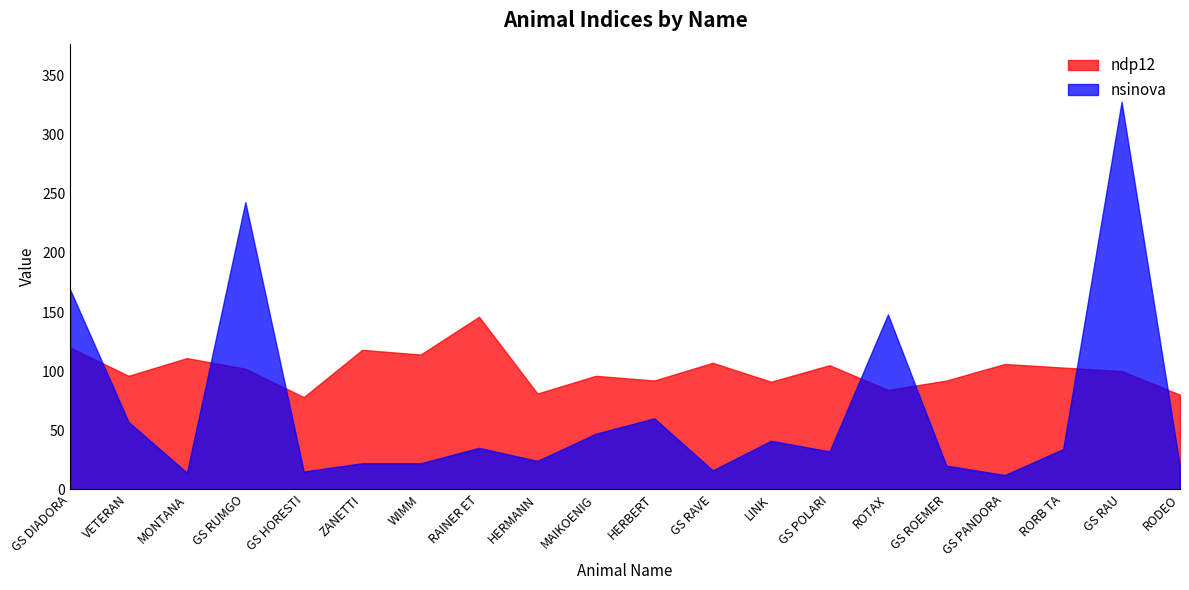

What is the value of the ndp12 point at the 17th from the left?

106